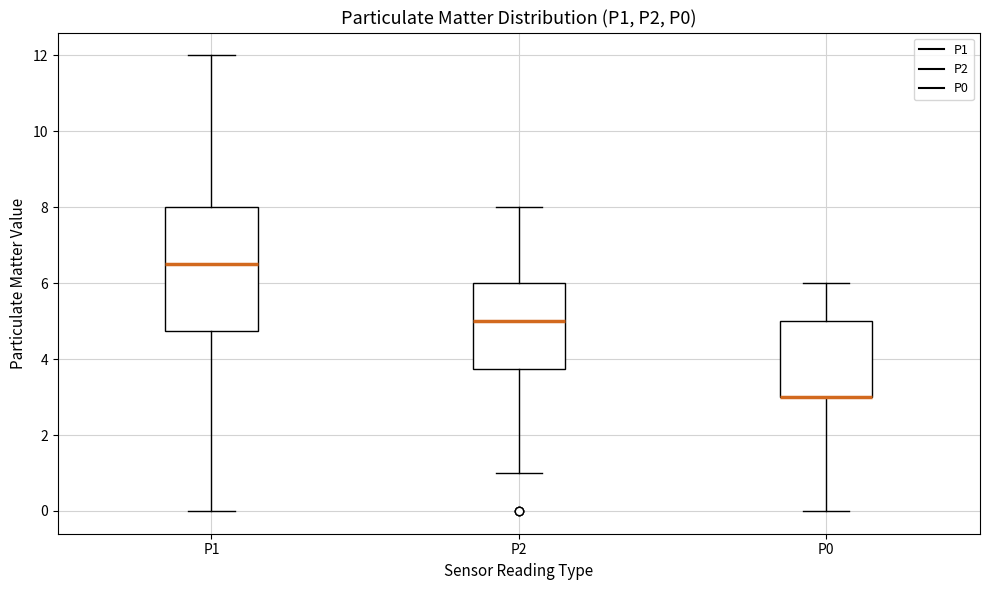

Reading left to right, read every box against the y-axis: the position of its median line, the range the box covers, and the ends of its whiskers. The values are not printed on the chart, so give them approximately, as read against the axis.

P1: median 6.6, box 4.8 to 8.0, whiskers 0.0 to 12.0
P2: median 5.0, box 3.8 to 6.0, whiskers 1.0 to 8.0
P0: median 3.0 (drawn on the box's lower edge), box 3.0 to 5.0, whiskers 0.0 to 6.0